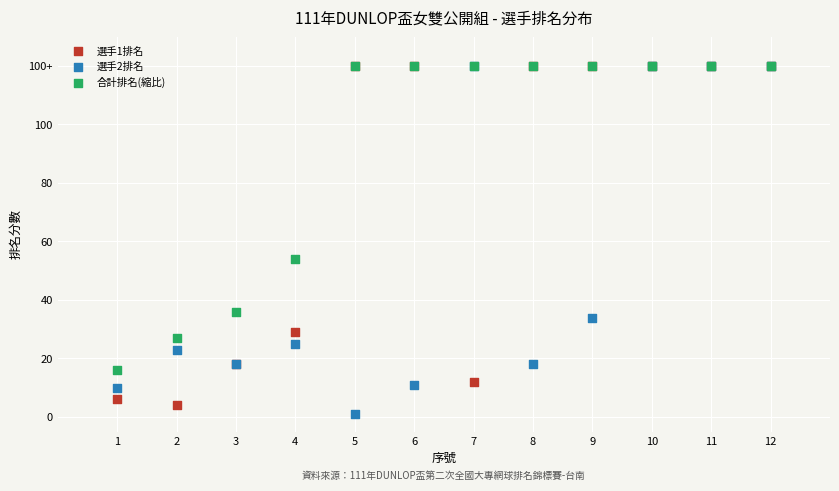

What are all the series names shown in the legend?

選手1排名, 選手2排名, 合計排名(縮比)